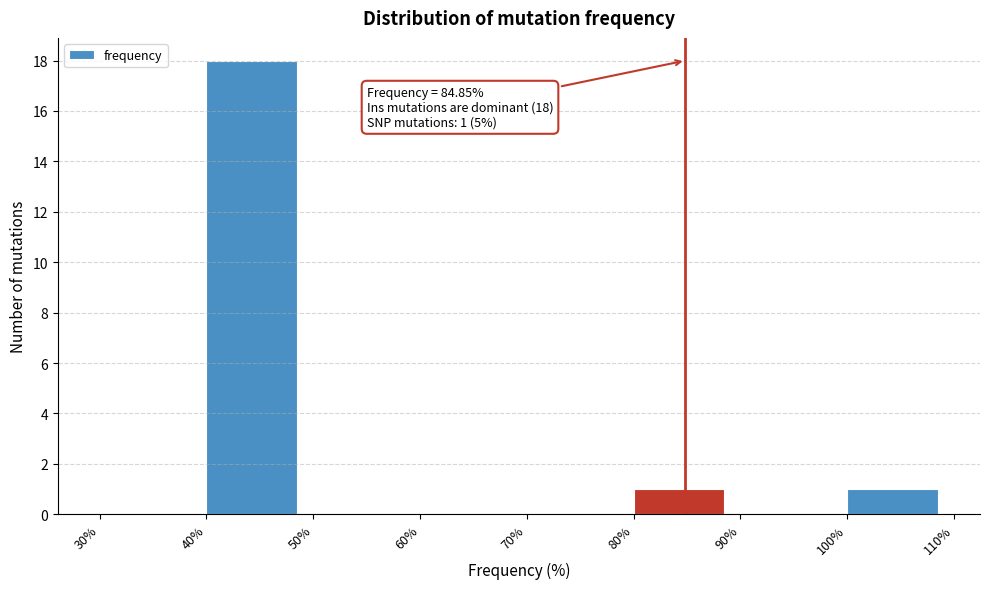

Over which range of the x-axis is the bar tallest?

40% to 50%